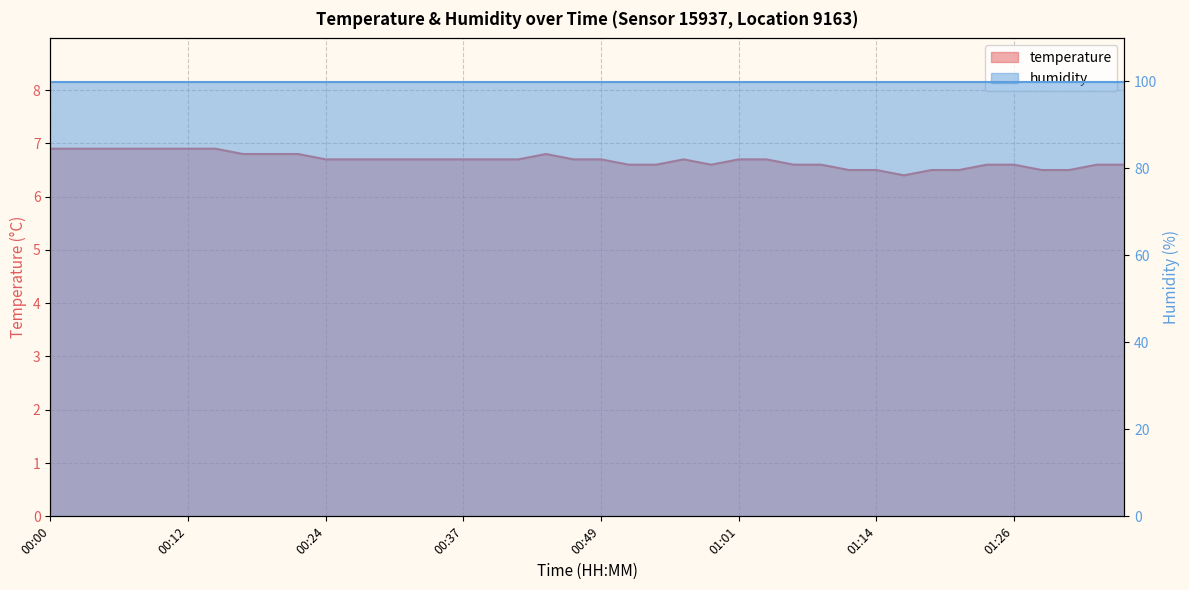

What is the approximate value at 00:10?

6.9